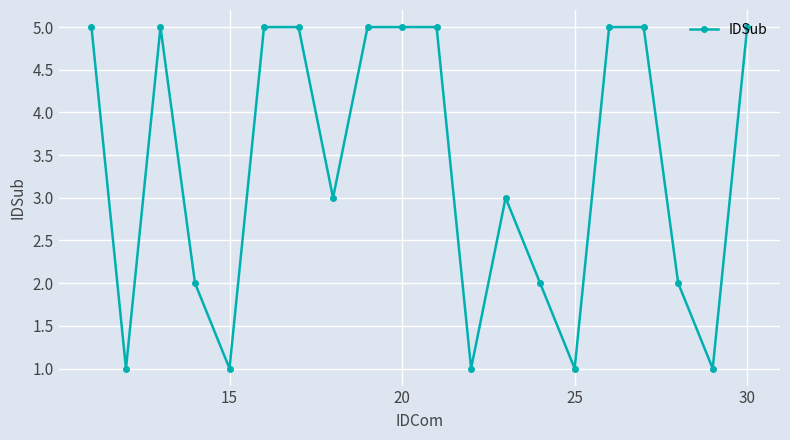

What is the value of the 20th point from the left?

5